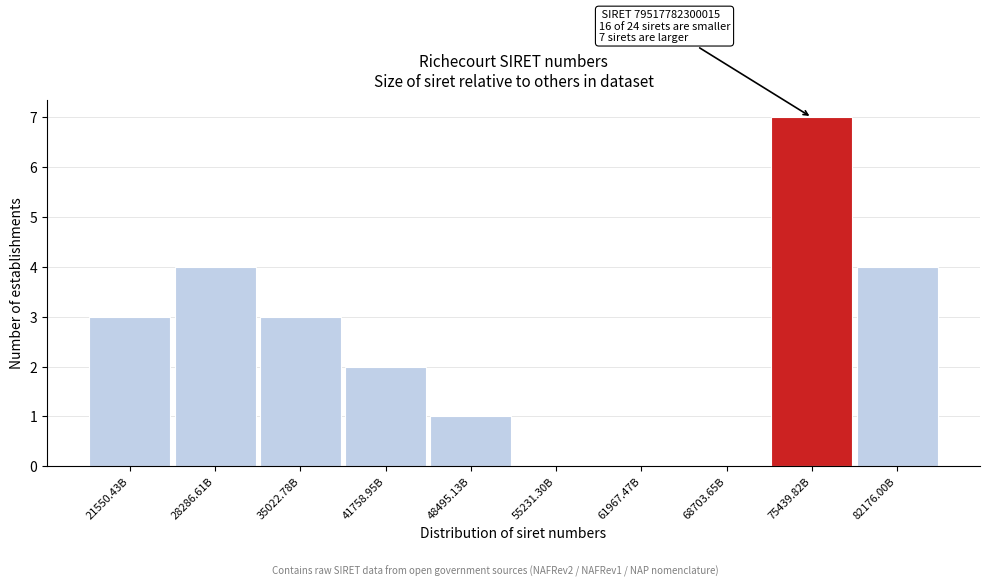

Reading left to right, list all the values displayed in this chart.

21550.43B=3	28286.61B=4	35022.78B=3	41758.95B=2	48495.13B=1	55231.30B=0	61967.47B=0	68703.65B=0	75439.82B=7	82176.00B=4